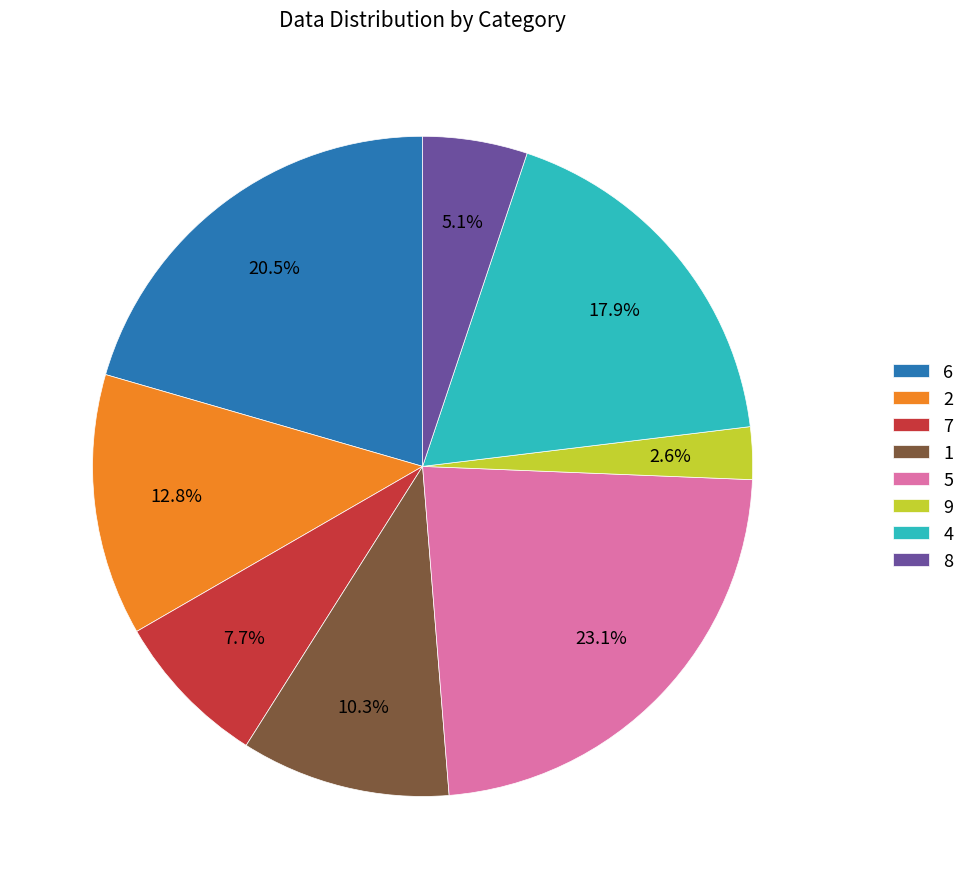

How many segments does this pie chart have?

8